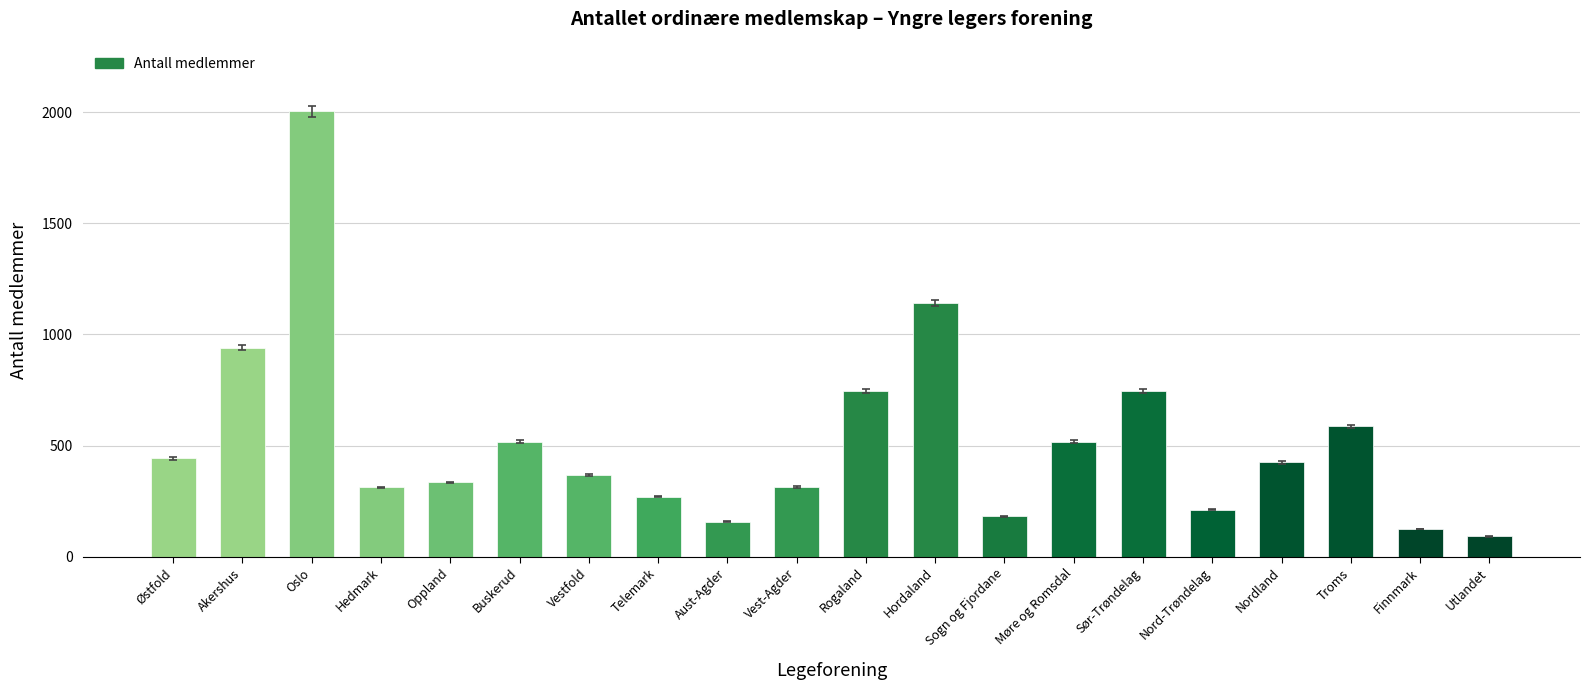

What is the sum of the values at Oslo and Utlandet?

2096